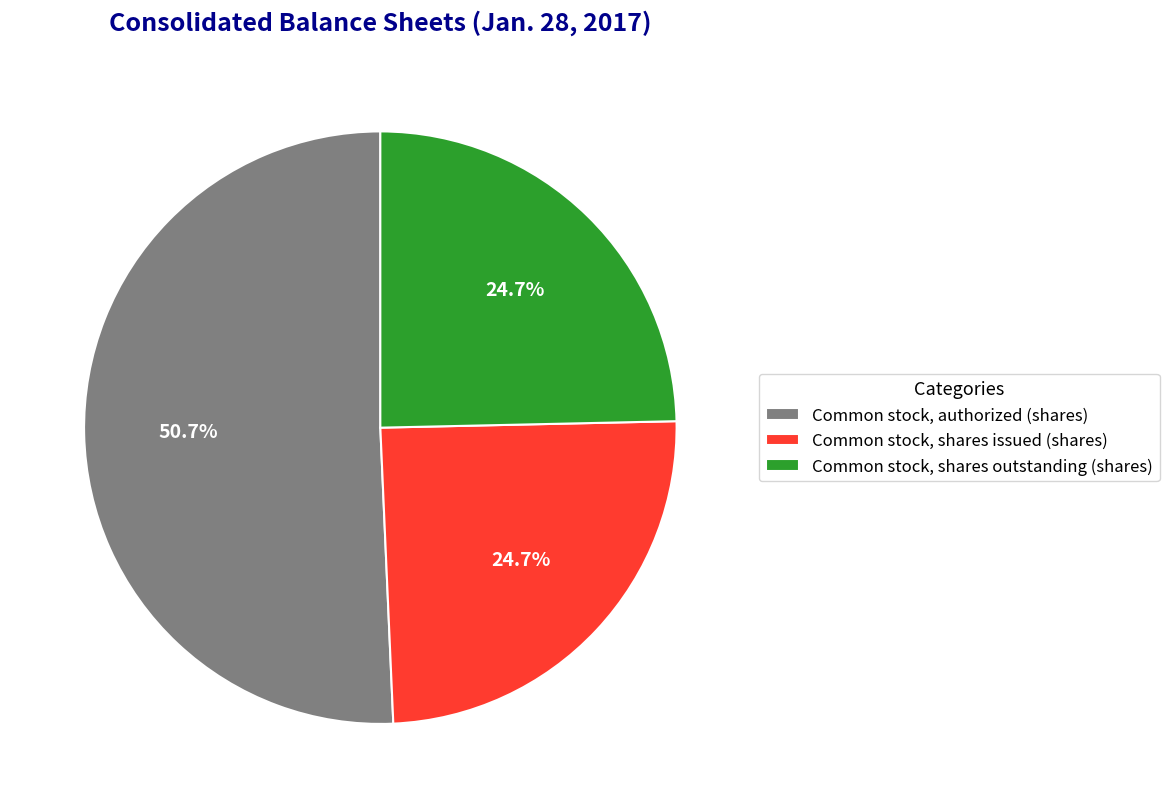

How many slices are in this pie chart?

3